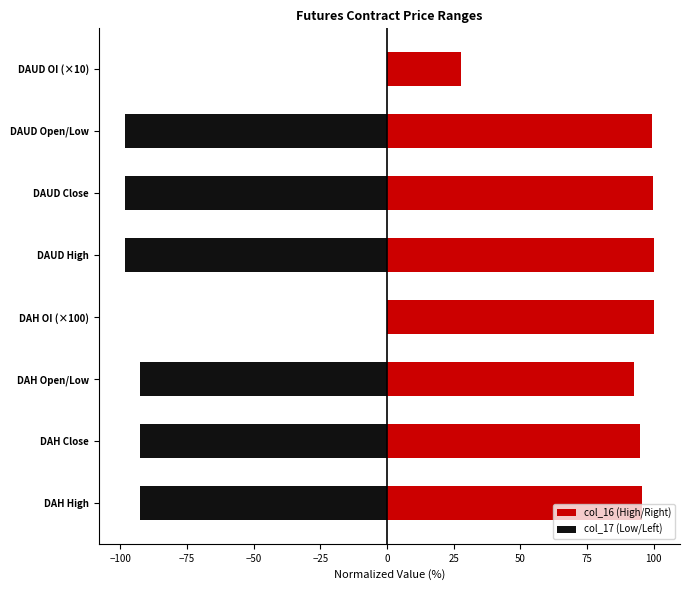

Between DAH High and DAH Close, which series saw the biggest shift?

col_16 (High/Right)